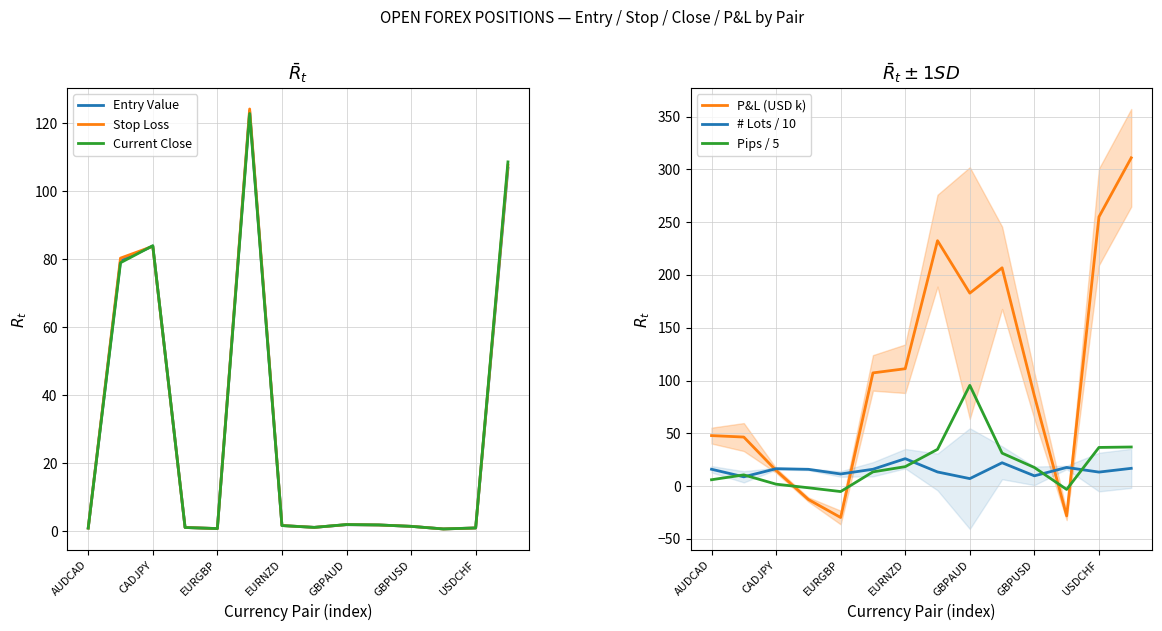

Is it true that Entry Value equals 0.9 at AUDCAD?

True